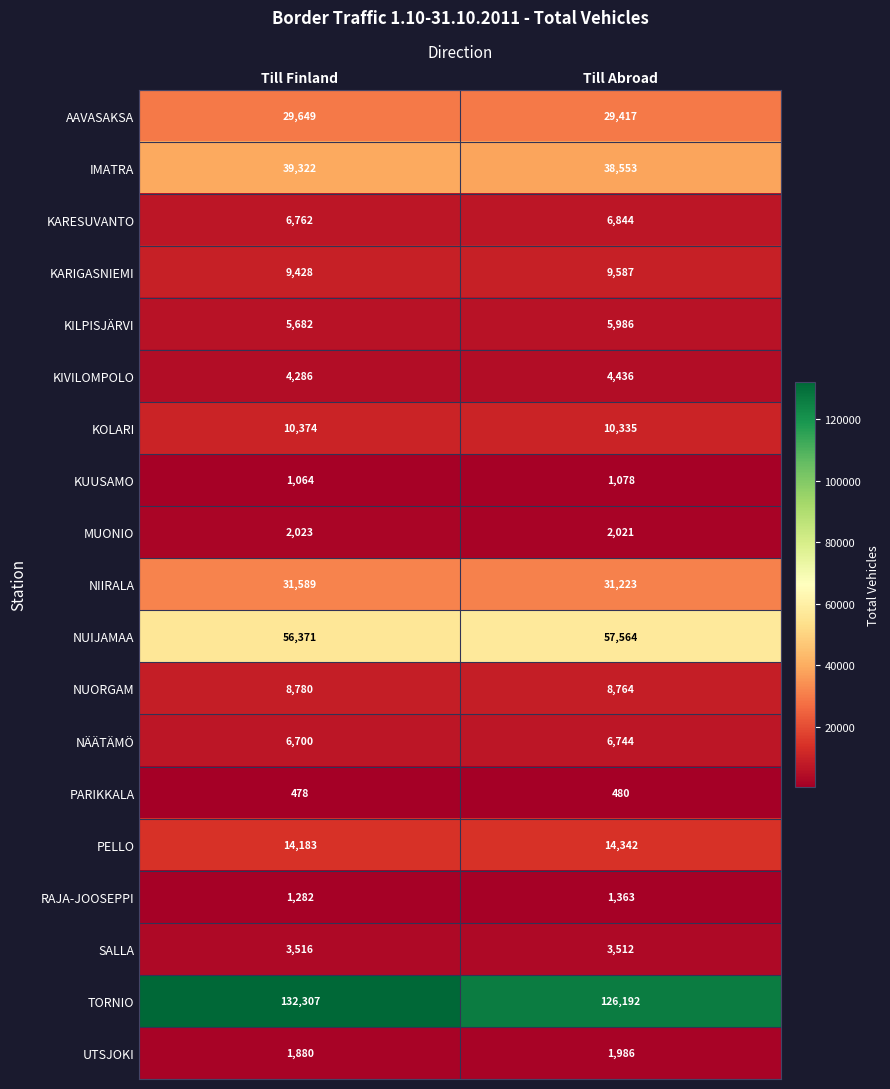

Between Till Finland and Till Abroad, which series saw the biggest shift?

TORNIO